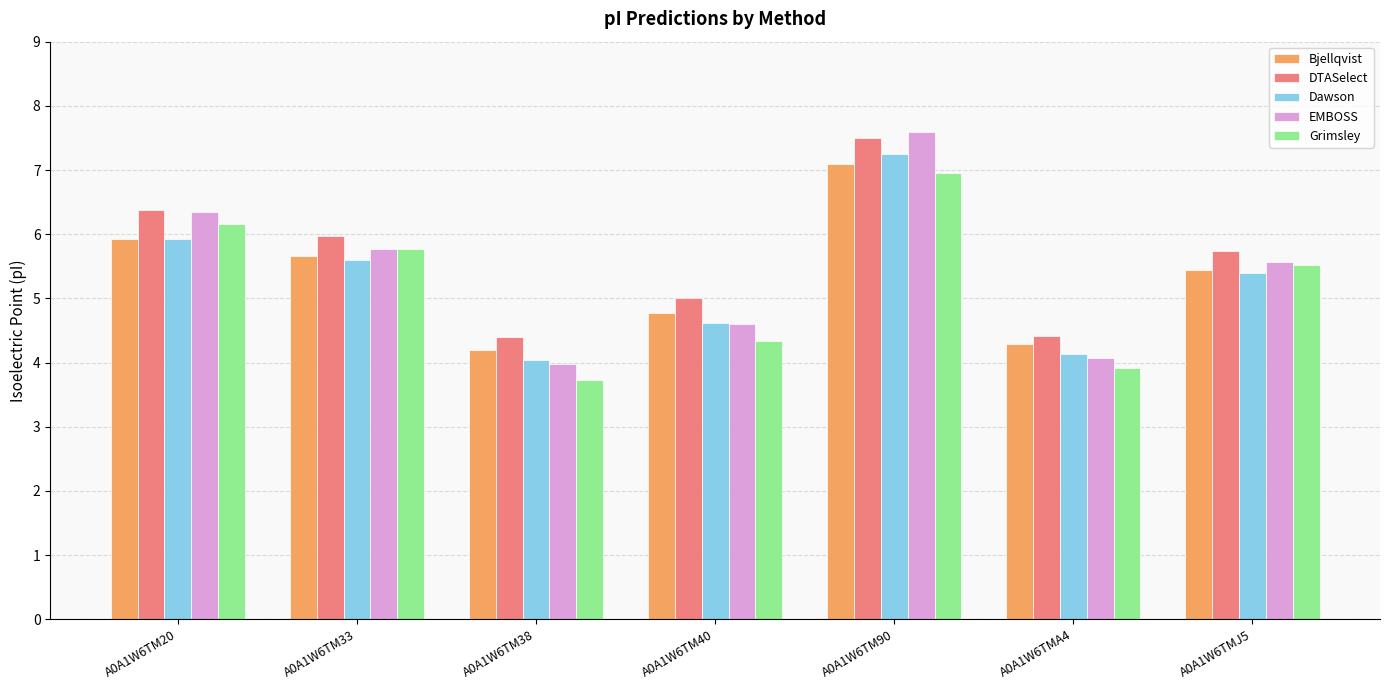

True or false: Grimsley has a value of 1.5 at A0A1W6TM38.

False